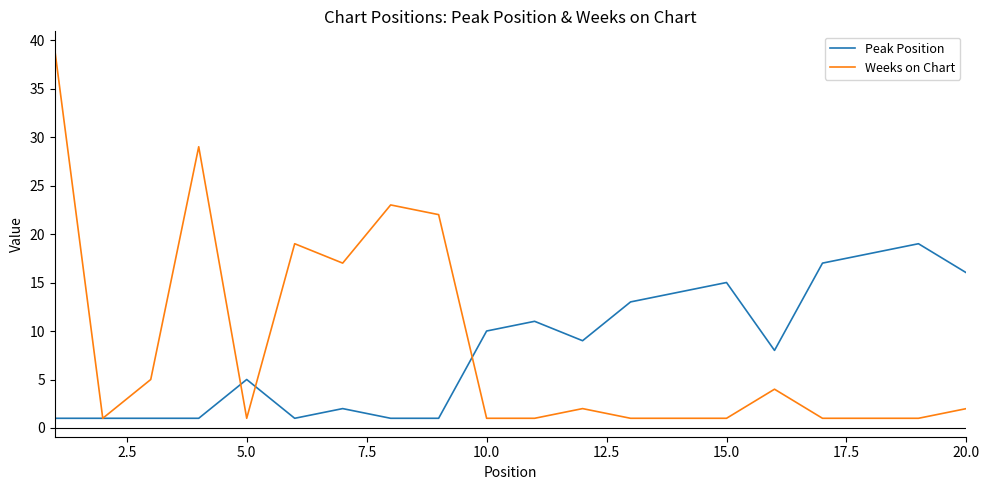

True or false: Weeks on Chart has more than 1 points higher than both neighbors.

True